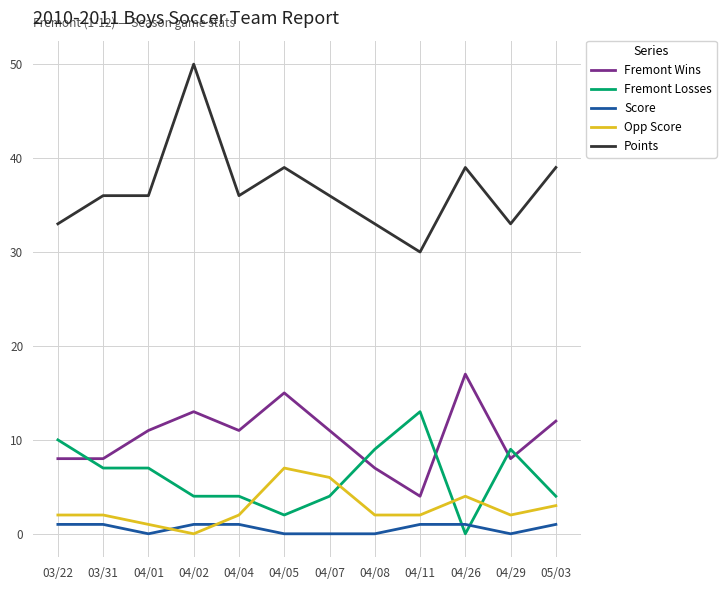

What is the difference between the maximum and minimum values in the Points series?

20